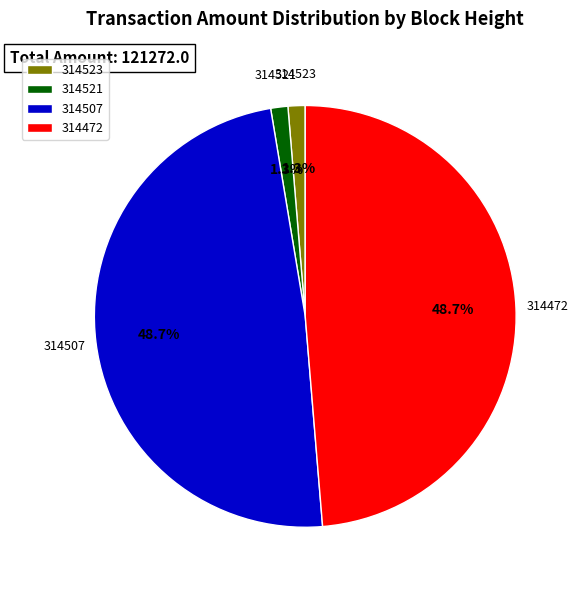

Does 314521 represent more than half of the total?

No